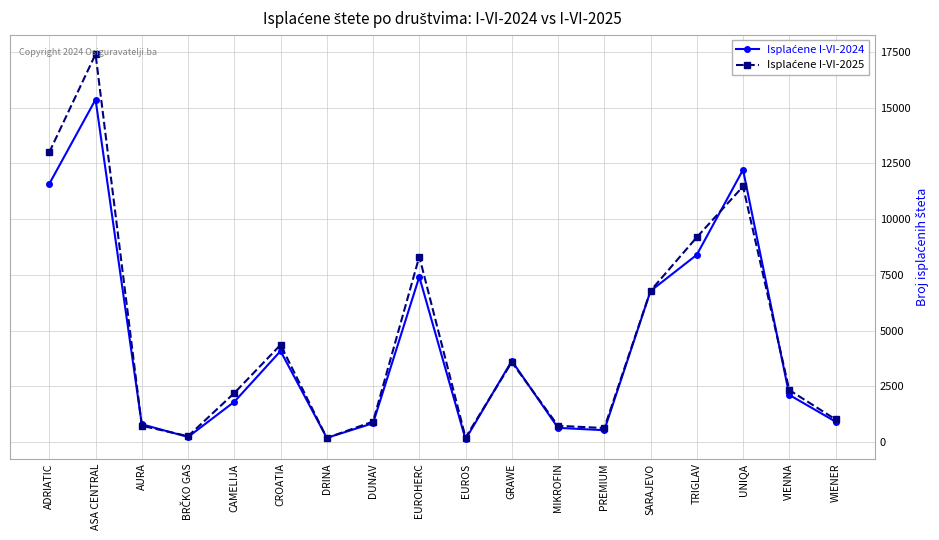

What is the difference between the highest and lowest values at ASA CENTRAL?

2033